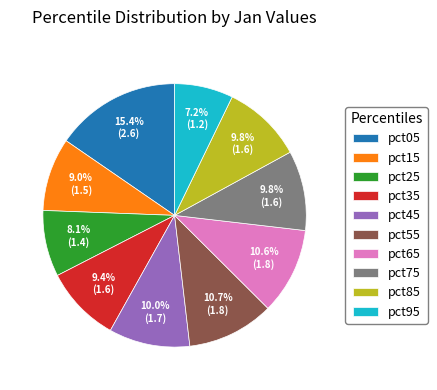

What percentage do pct35 and pct65 together represent?

20.0%